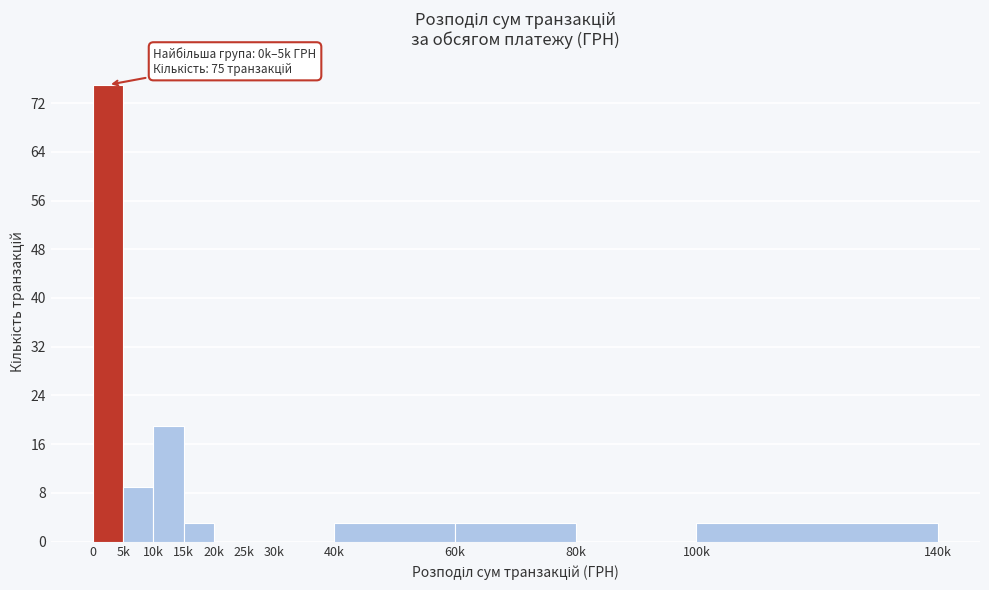

Reading left to right, transcribe all the data shown in this chart.

0=75	5k=9	10k=19	15k=3	20k=0	25k=0	30k=0	40k=3	60k=3	80k=0	100k=3